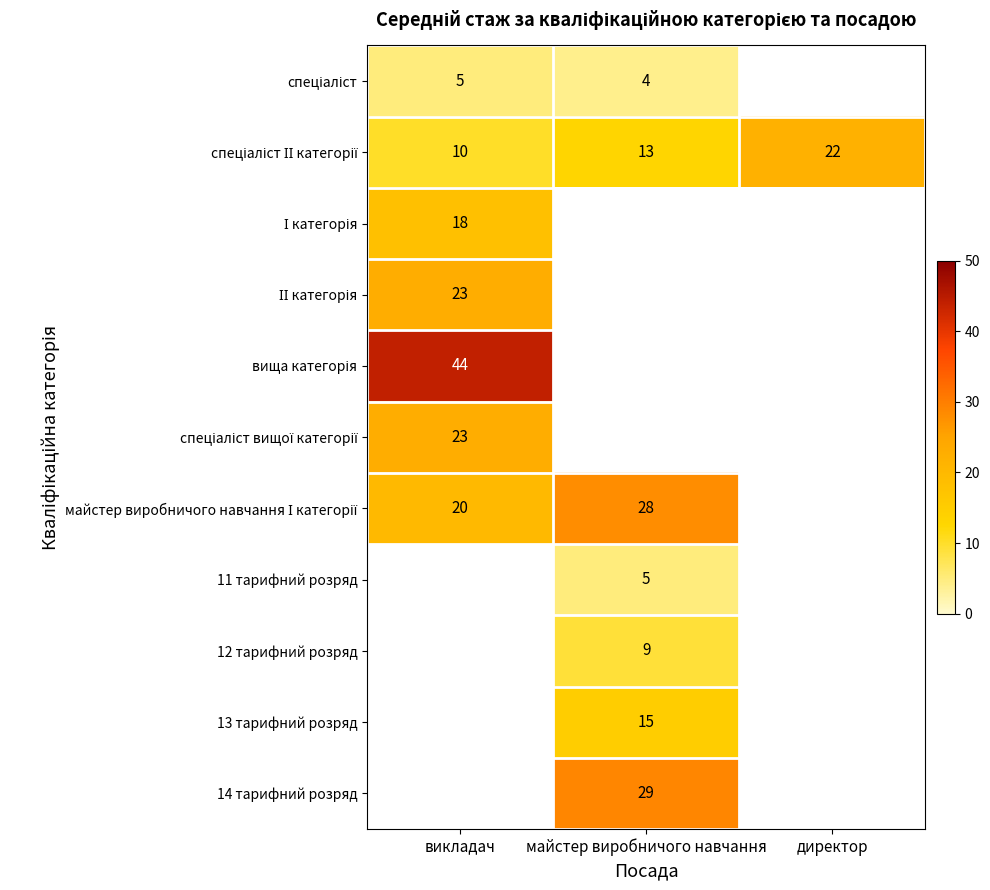

True or false: 11 тарифний розряд has a value of 5 at майстер виробничого навчання.

True